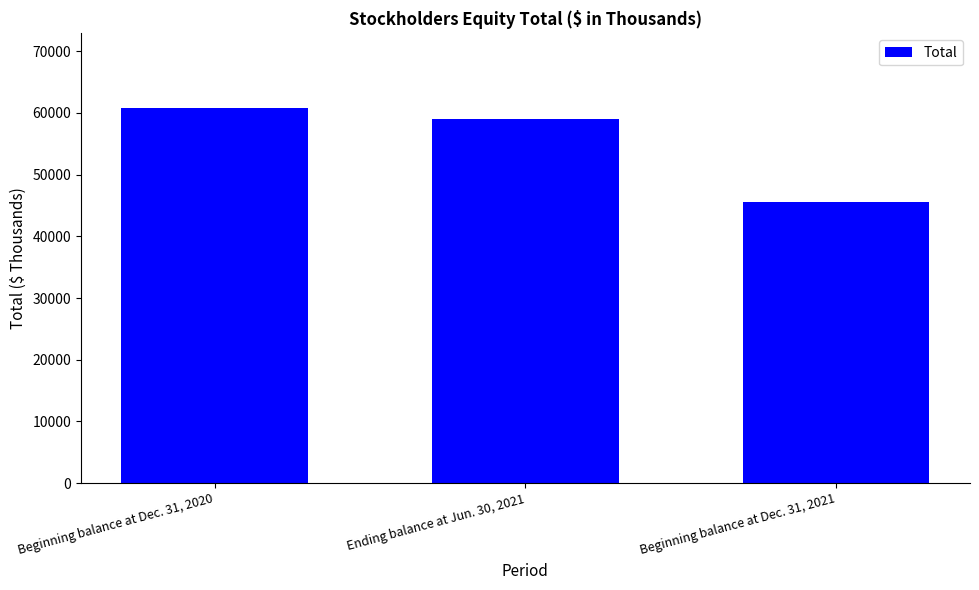

Between Ending balance at Jun. 30, 2021 and Beginning balance at Dec. 31, 2020, which is larger?

Beginning balance at Dec. 31, 2020